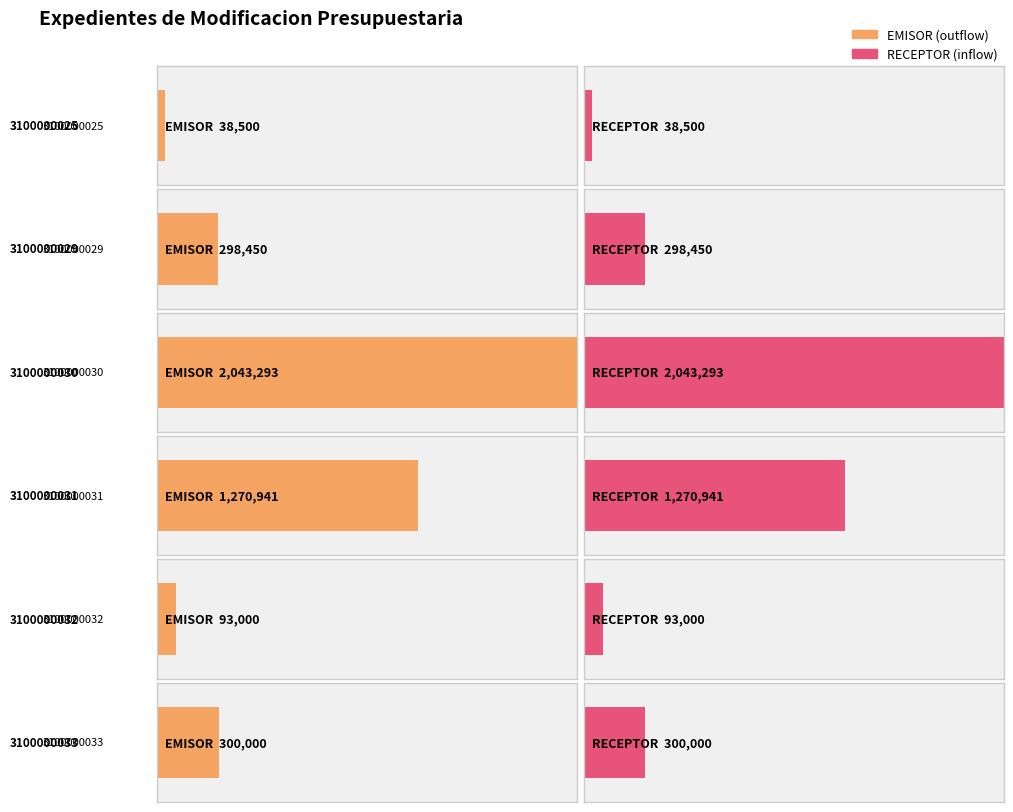

How many values in the RECEPTOR series exceed 300000?

2